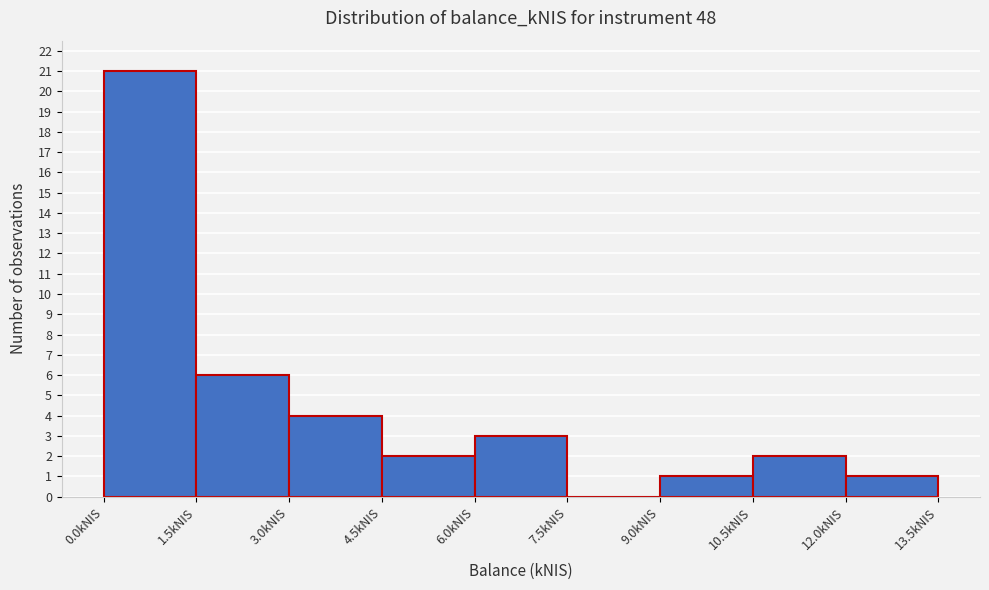

Which range on the x-axis has the tallest bar?

0.0 to 1.5